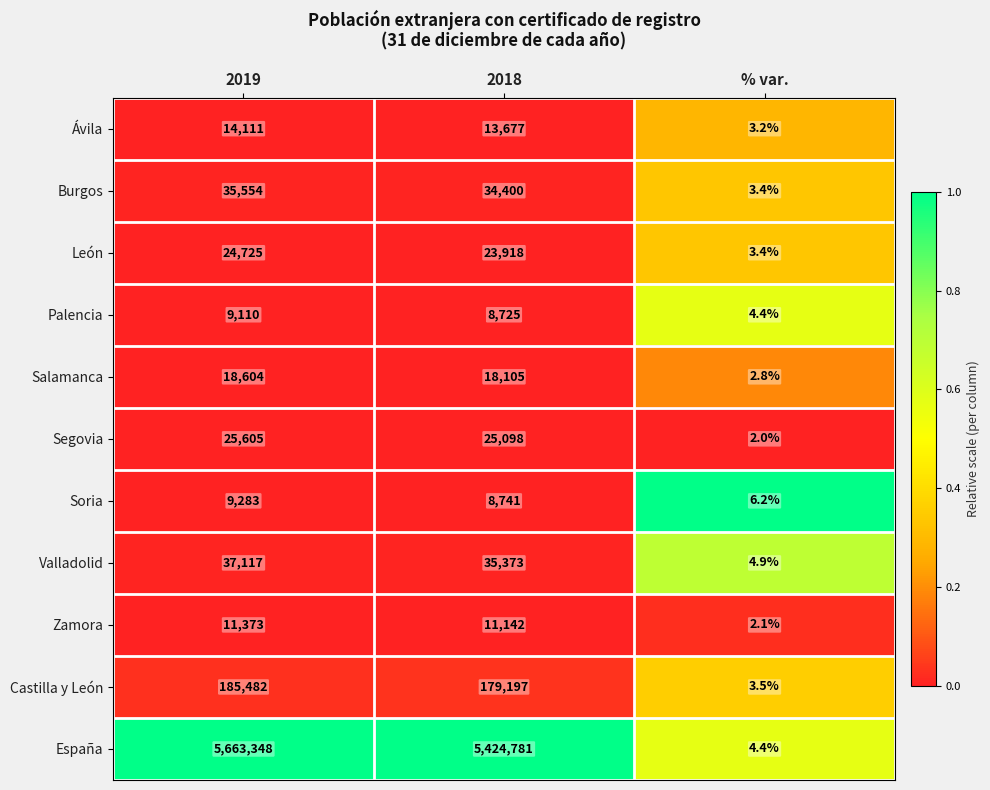

The value of Castilla y León at 2018 is 116745.3. True or false?

False